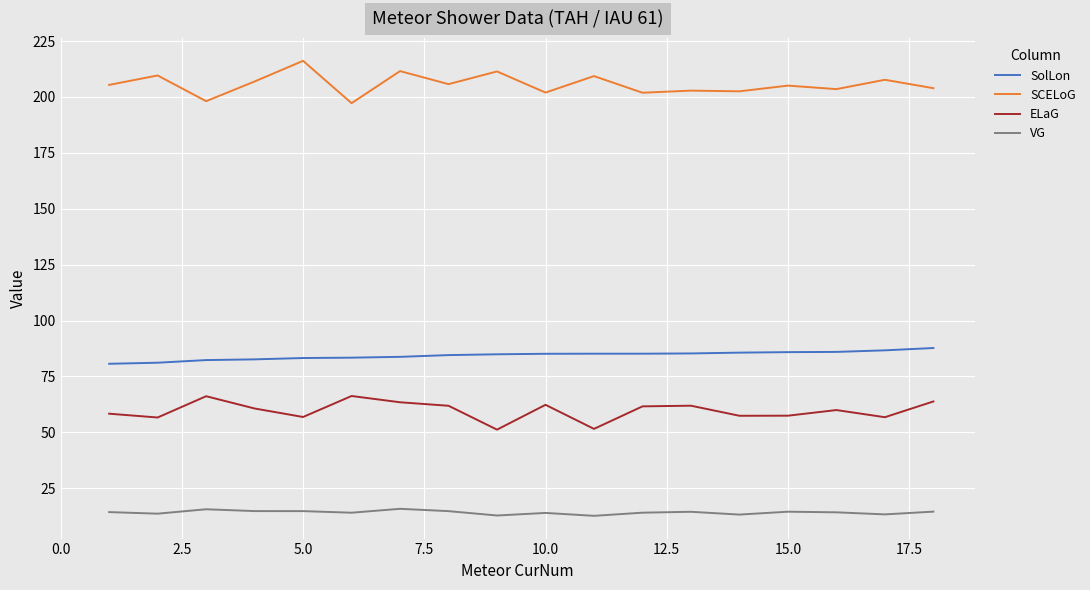

What are all the series names shown in the legend?

SolLon, SCELoG, ELaG, VG